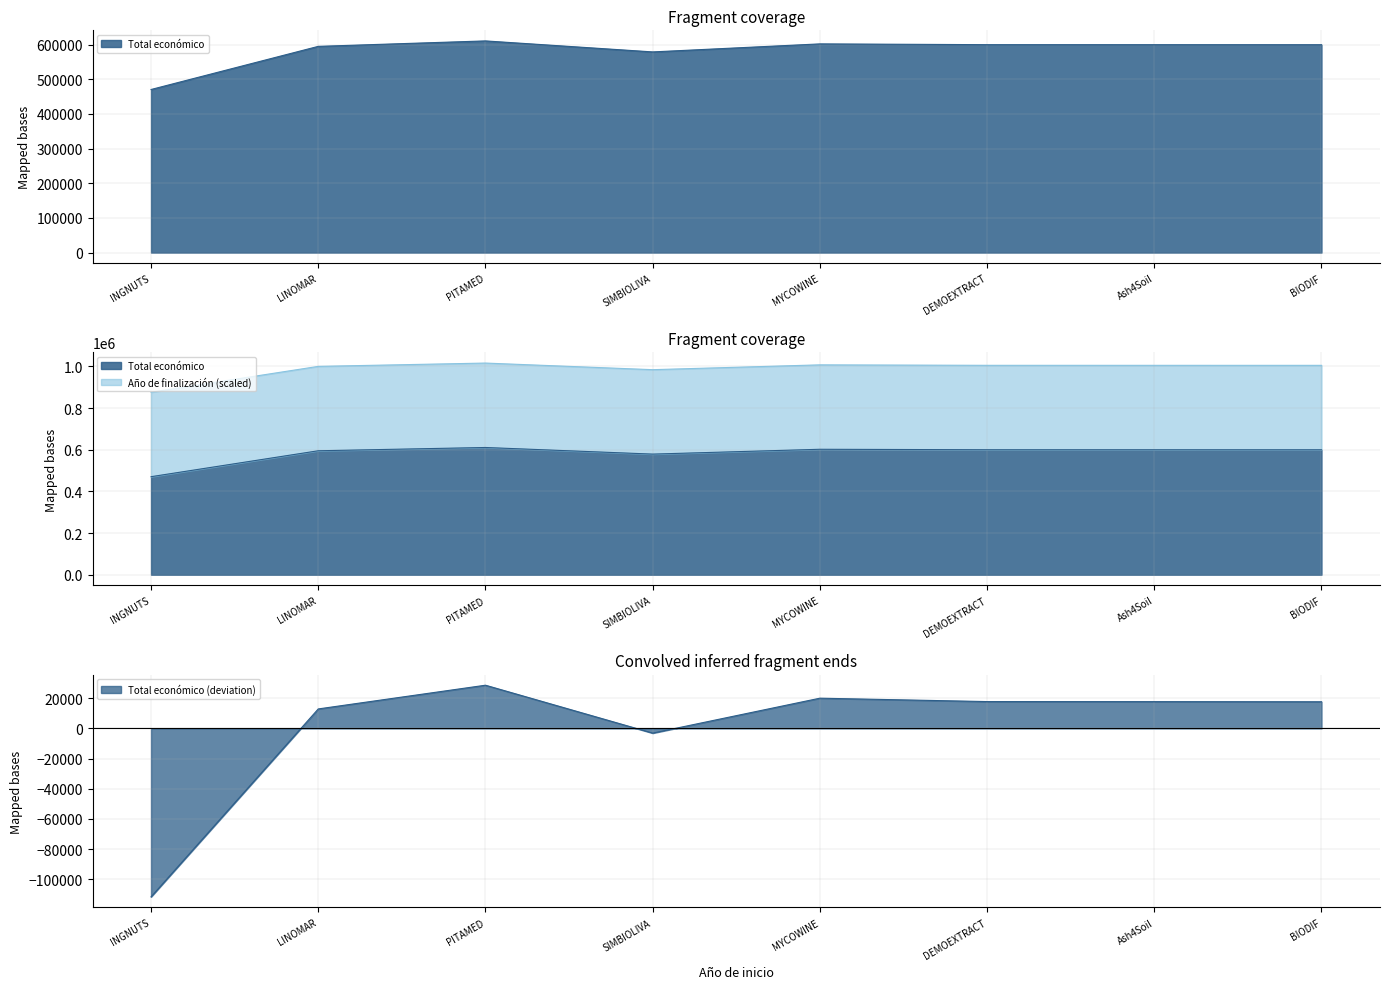

Is it true that the value at SIMBIOLIVA is -3117.3?

True